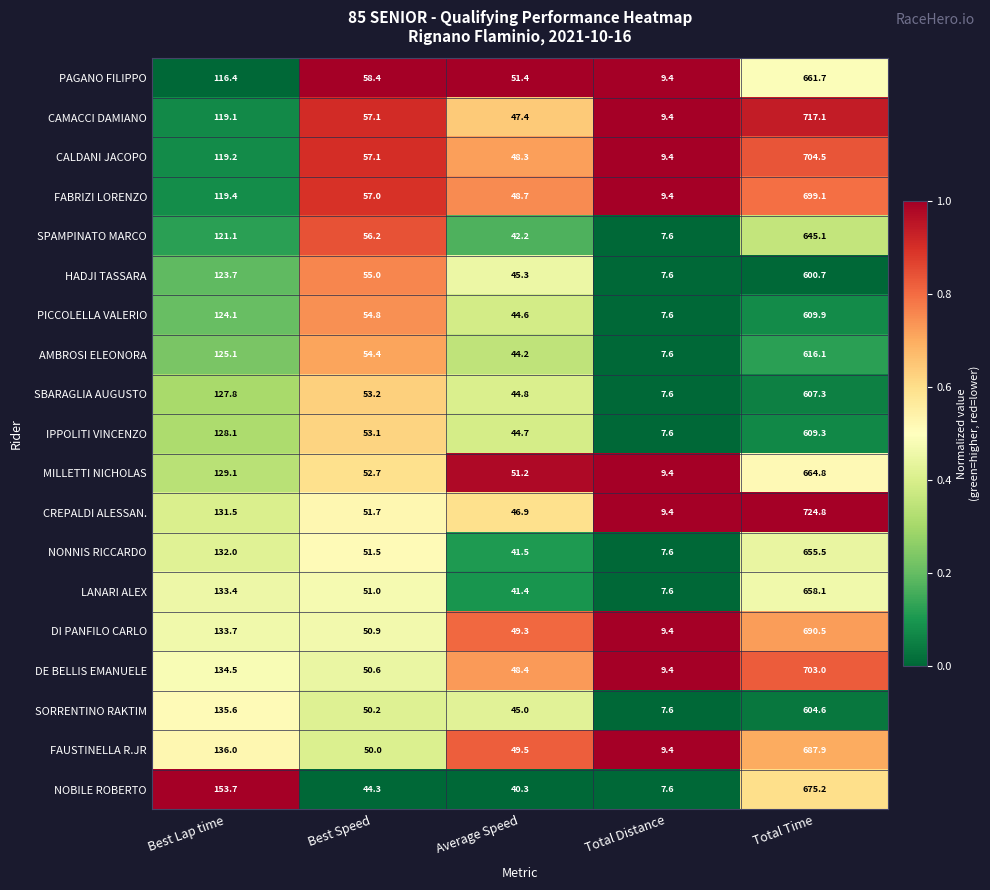

What is the maximum value shown in the chart?

724.8